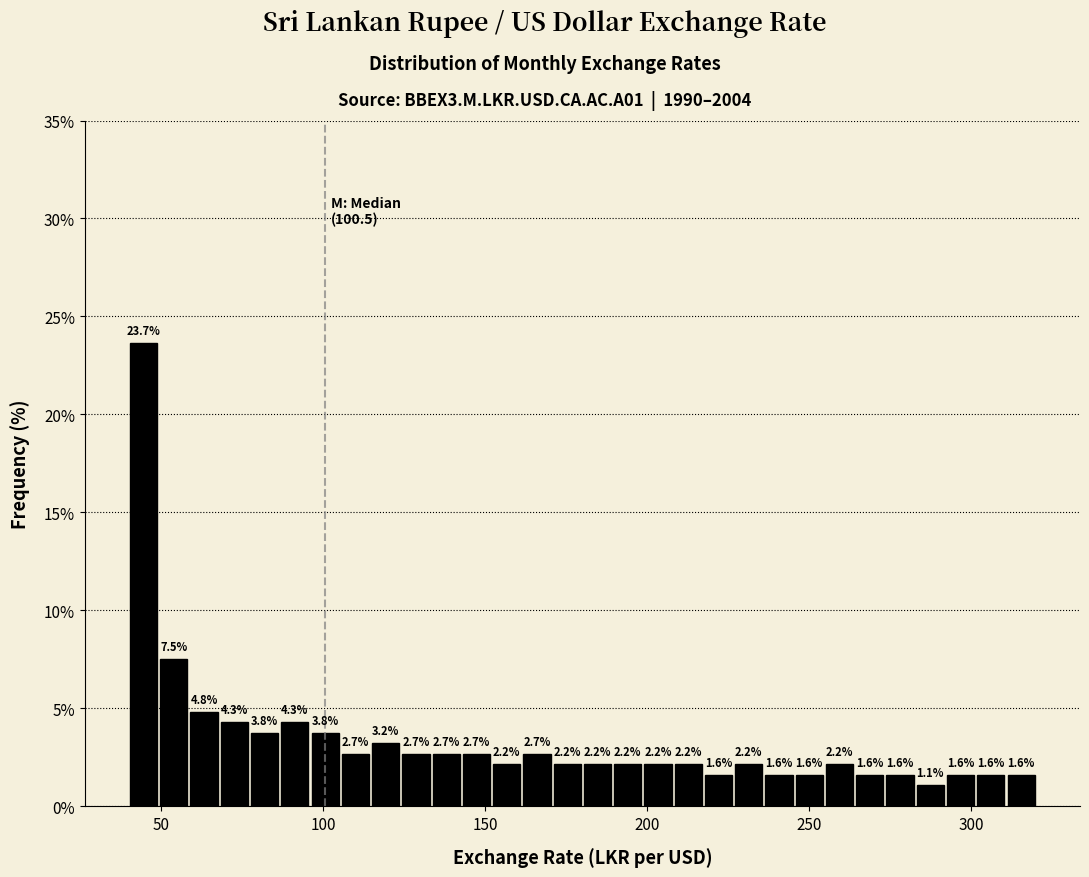

Around what value on the x-axis is the tallest bar? Give the approximate position of its centre, as read against the axis.

45